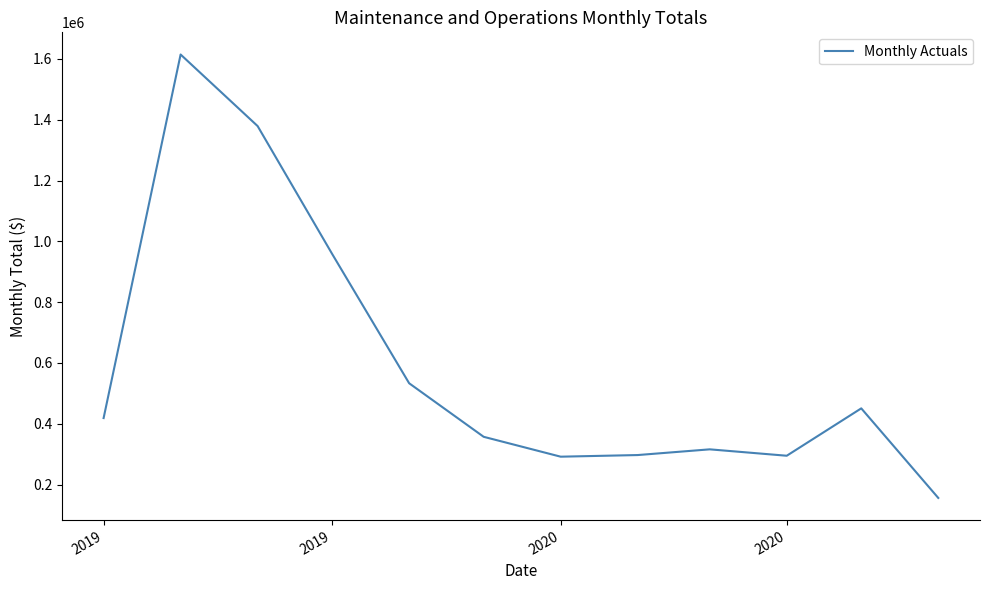

True or false: the data has more than 1 interior local peaks.

True